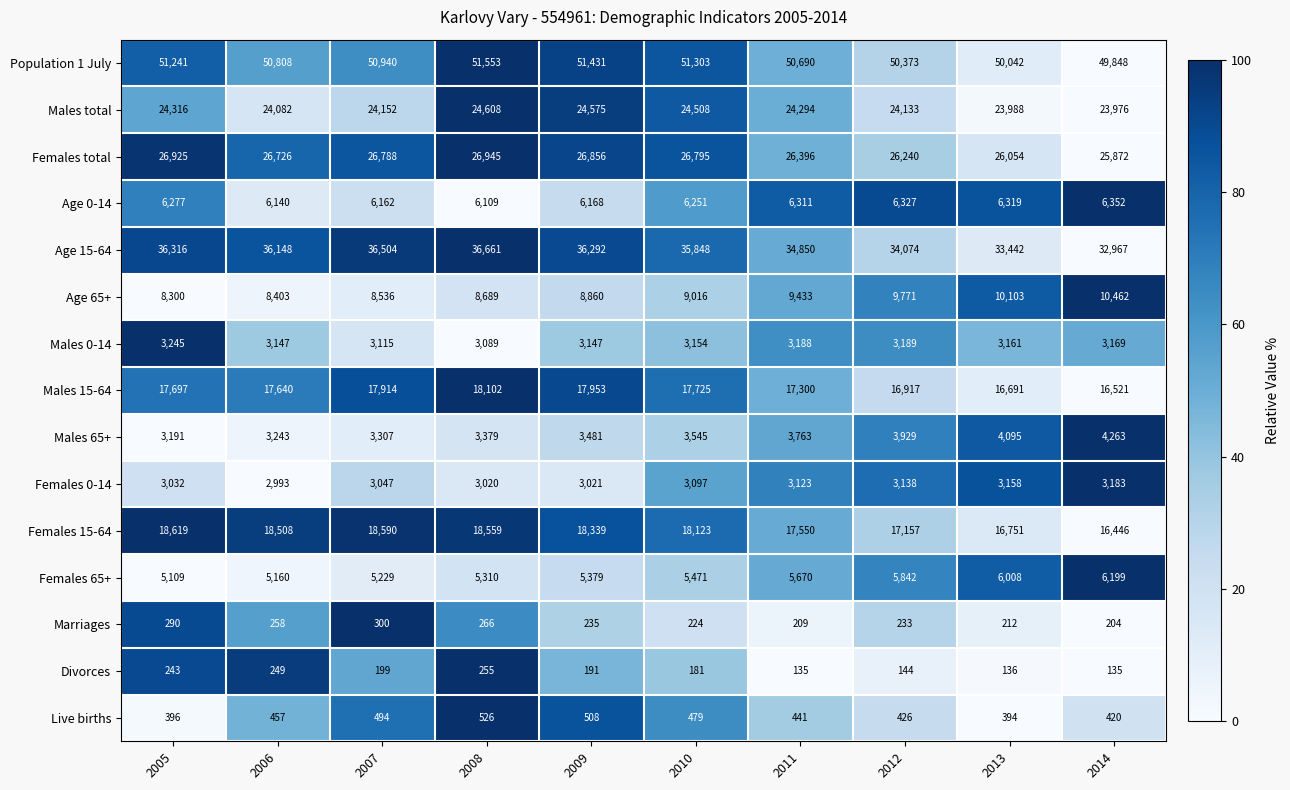

What is the difference between the Divorces values at 2008 and 2006?

6